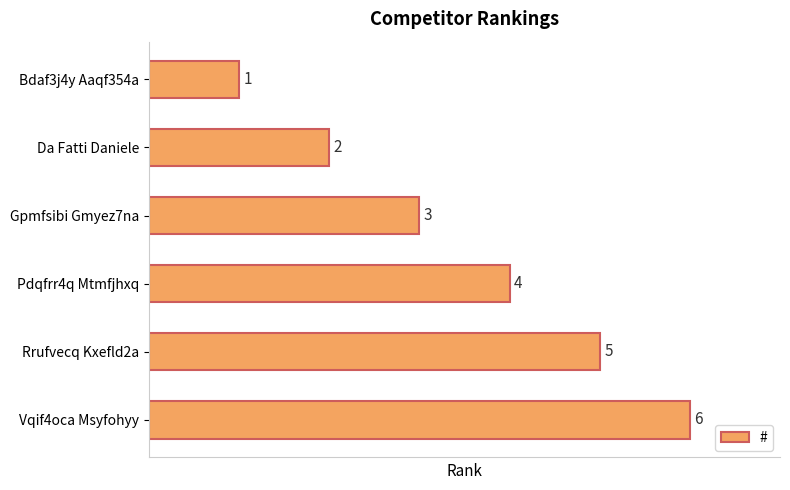

True or false: the data shows 7 at Rrufvecq Kxefld2a.

False